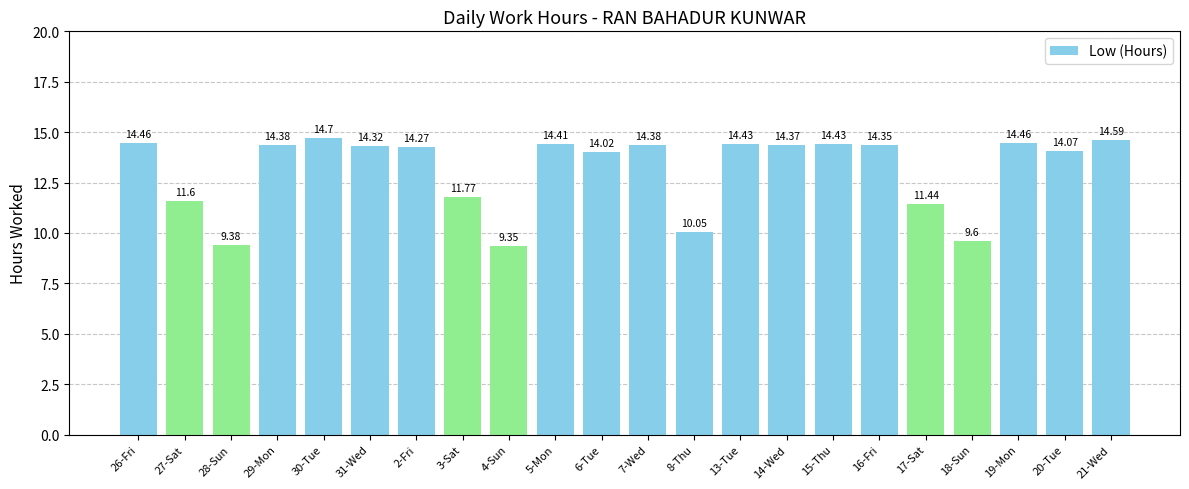

At which category does the chart reach its minimum across all series?

4-Sun